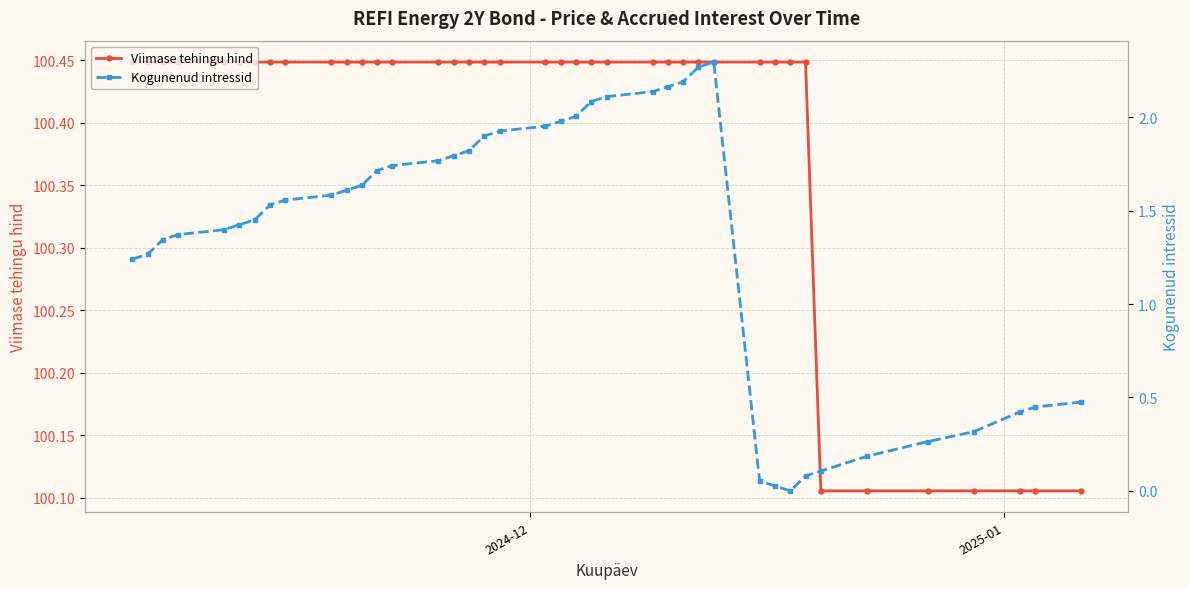

How many values in the Kogunenud intressid series exceed 1?

29